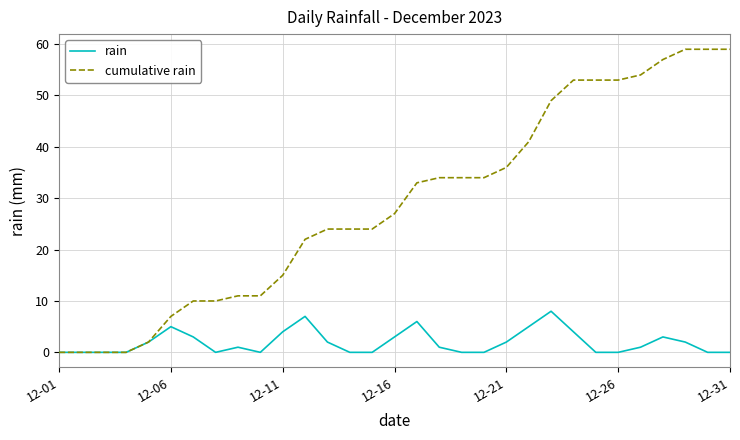

What is the greatest value displayed?

59